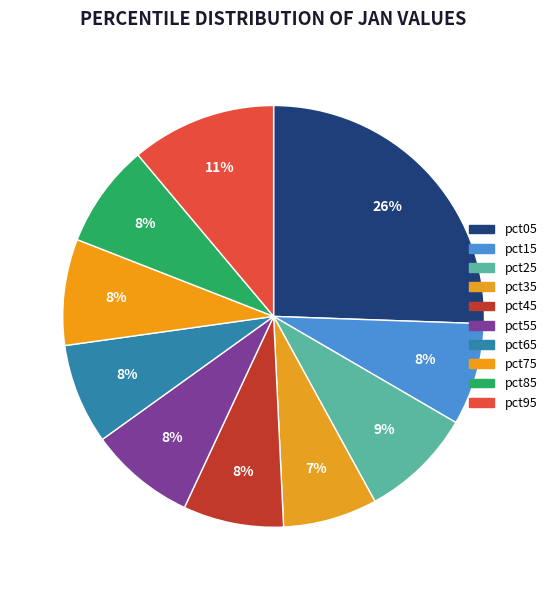

What is the largest slice in the pie chart?

pct05